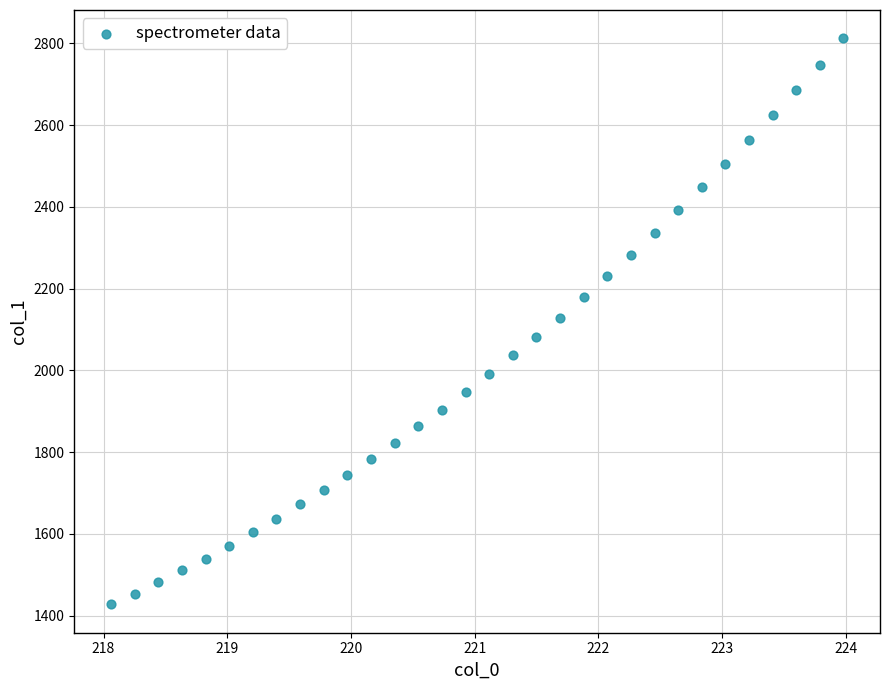

What is the range of Y values (max minus min)?

1385.0